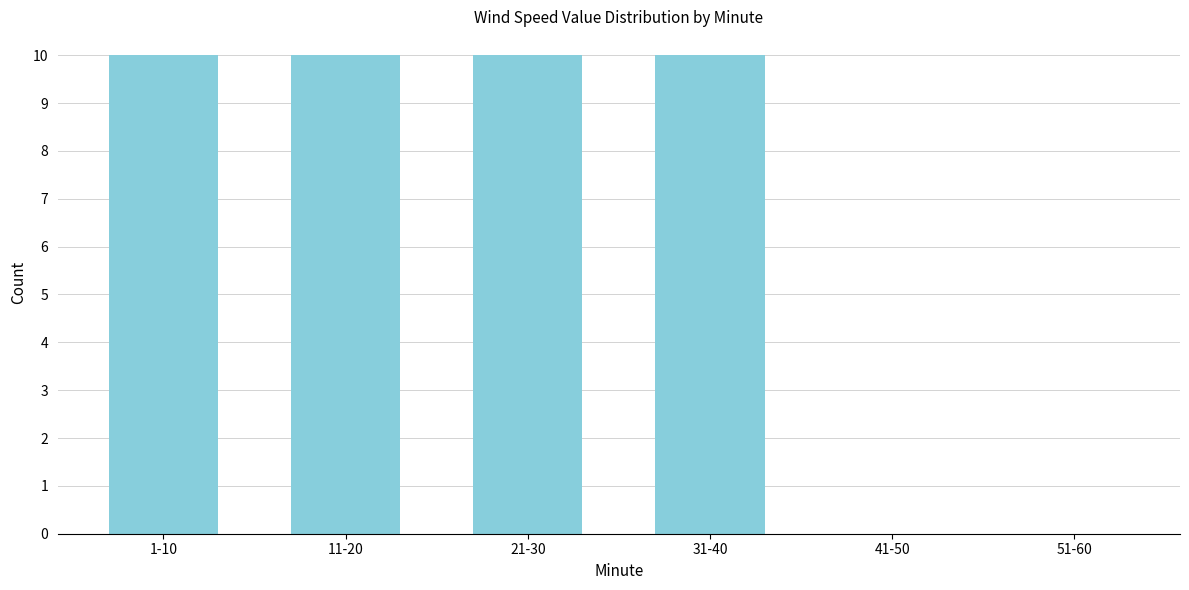

Reading left to right, list all the values displayed in this chart.

1-10=10	11-20=10	21-30=10	31-40=10	41-50=0	51-60=0